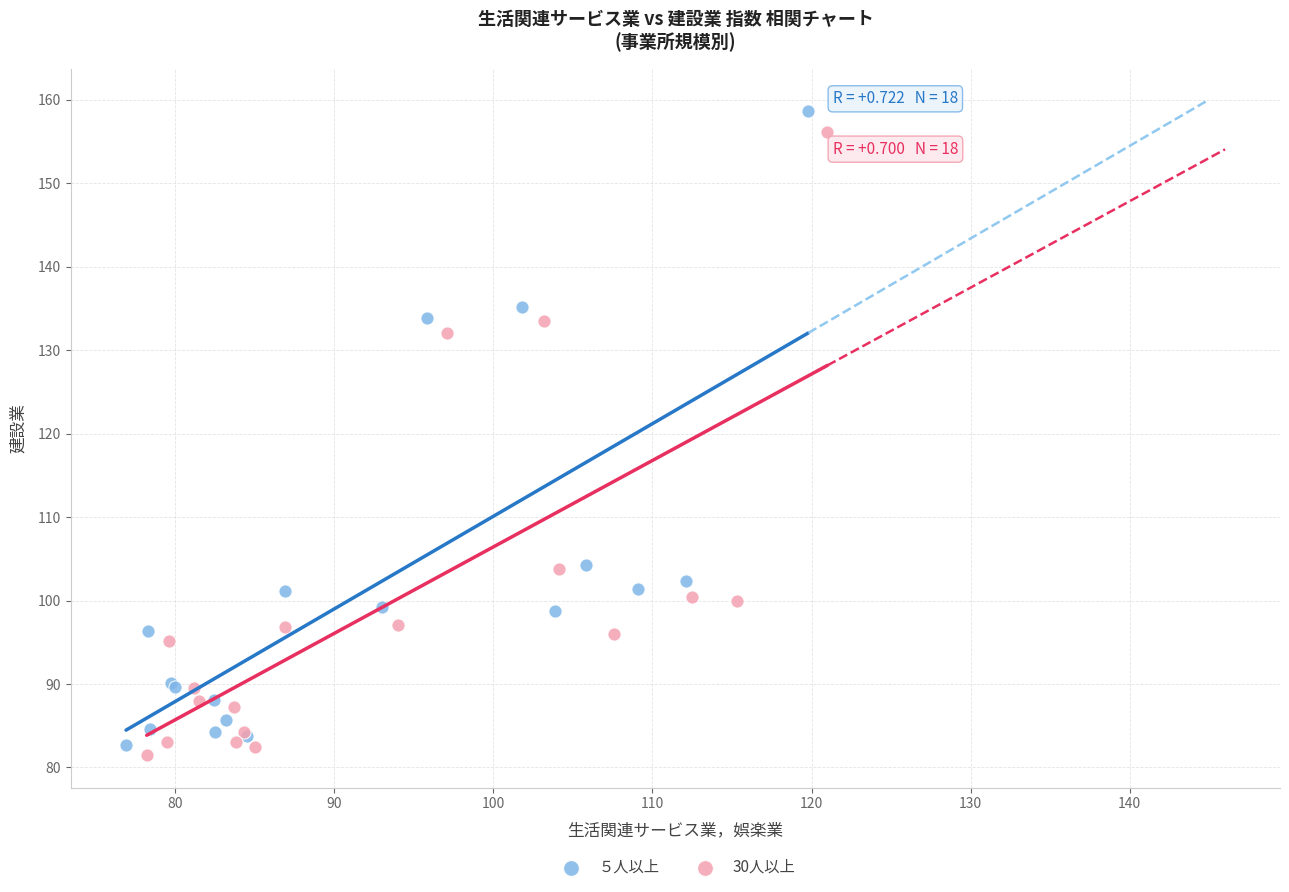

Which series reaches the minimum Y coordinate?

30人以上